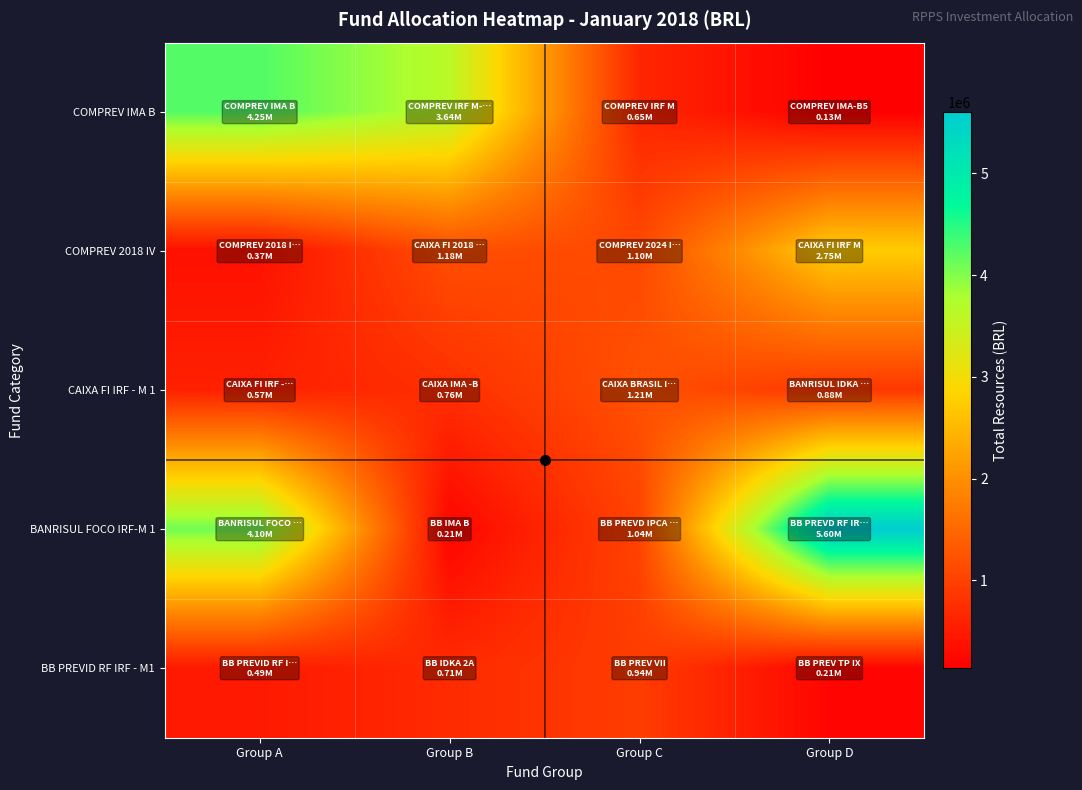

What is the maximum value shown in the chart?

5601900.0